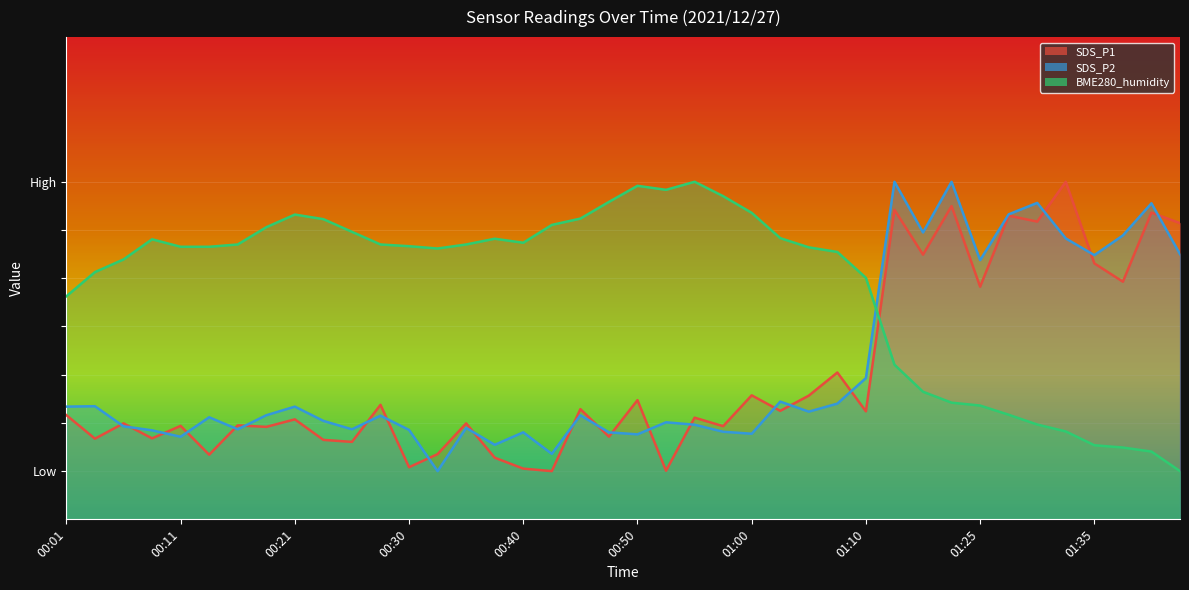

How many times do SDS_P2 and SDS_P1 cross each other?

21